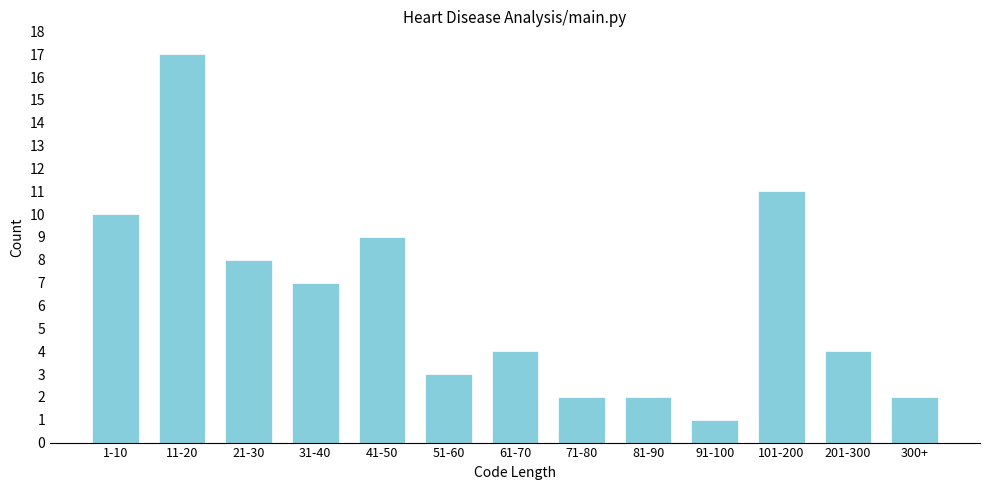

Reading left to right, list all the values displayed in this chart.

1-10=10	11-20=17	21-30=8	31-40=7	41-50=9	51-60=3	61-70=4	71-80=2	81-90=2	91-100=1	101-200=11	201-300=4	300+=2